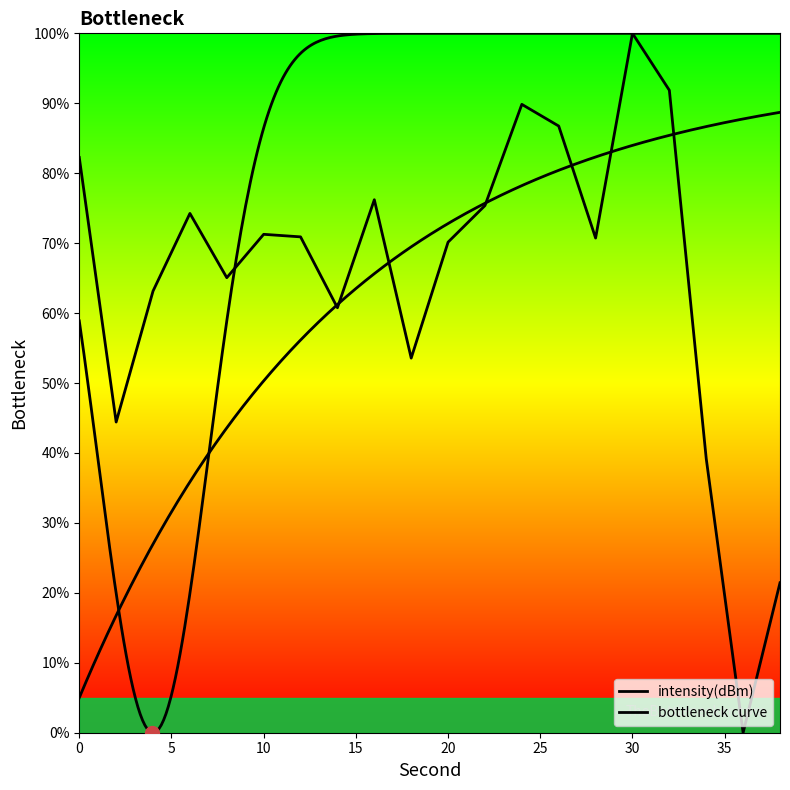

Which category has the highest value across all series?

30